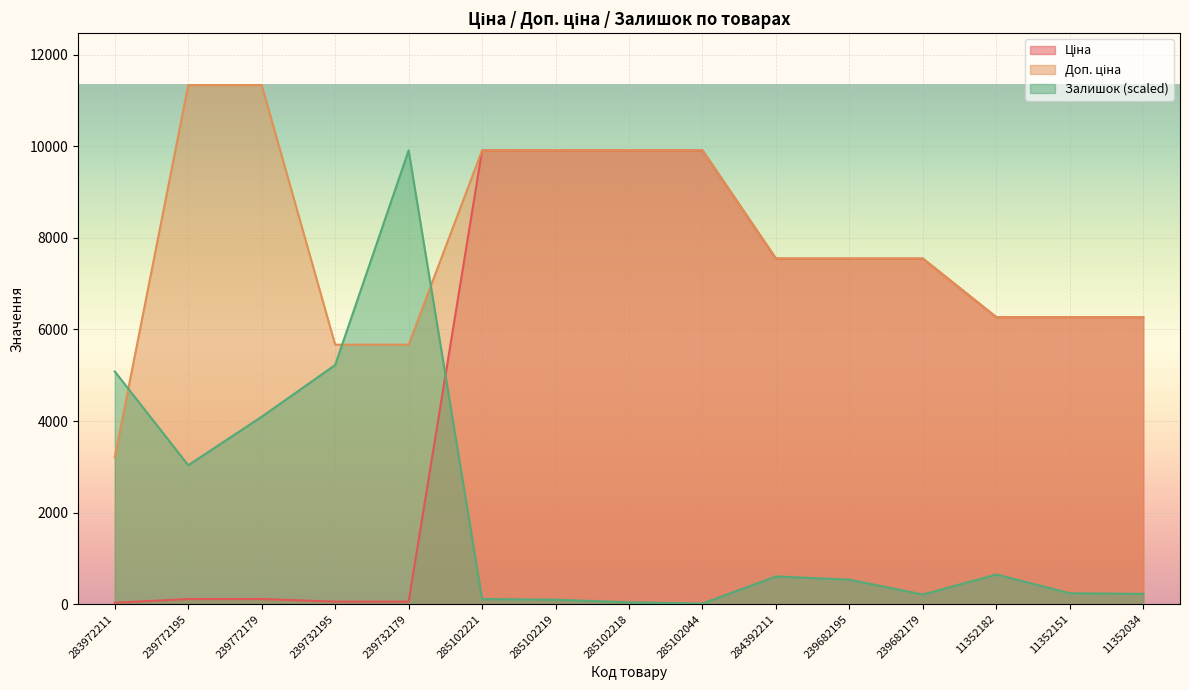

Is it true that Залишок equals 14.1 at 285102044?

True